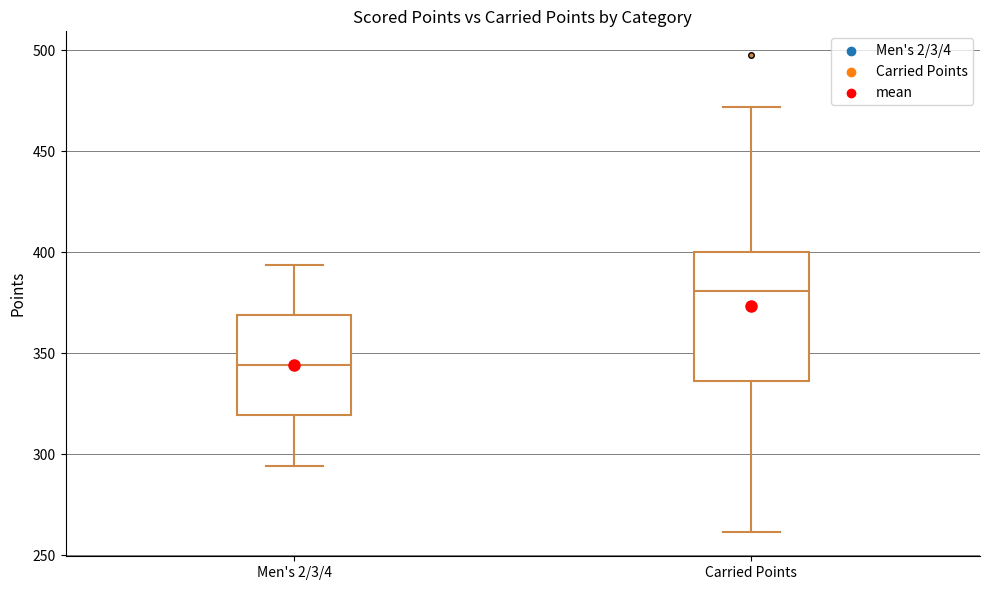

Where does the upper whisker of the box for Men's 2/3/4 end on the y-axis? The values are not printed on the chart, so give them approximately, as read against the axis.

395